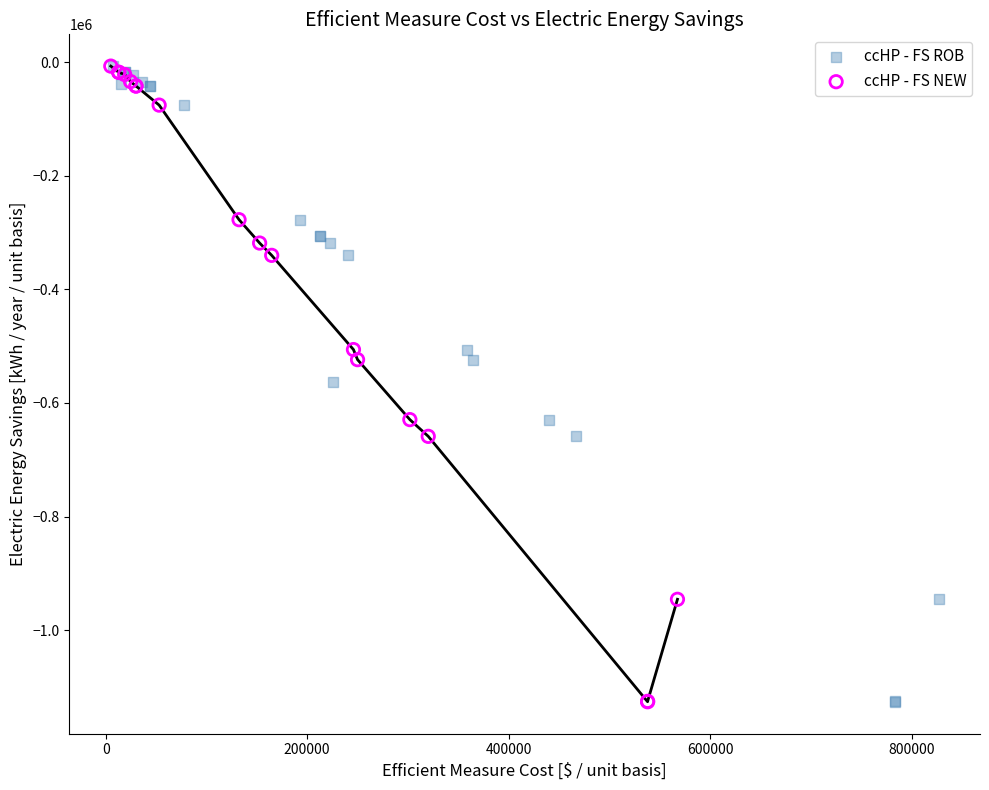

What are all the series names shown in the legend?

ccHP - FS ROB, ccHP - FS NEW